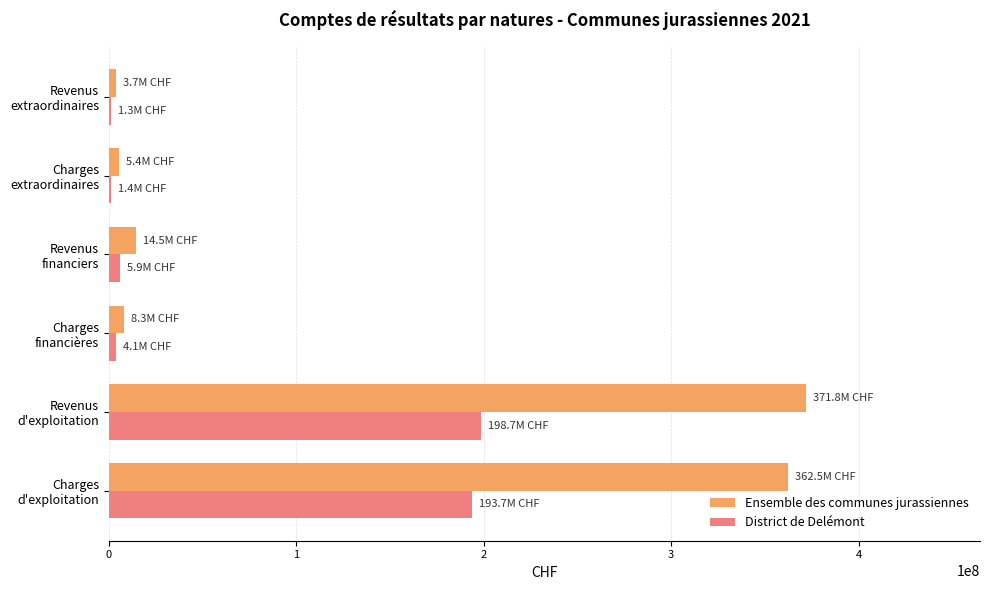

What is the sum of all Ensemble des communes jurassiennes values?

766327137.0